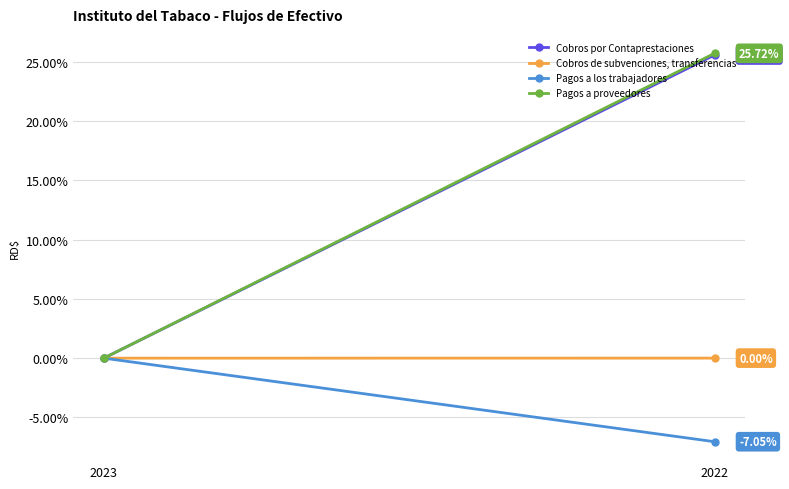

Which category has the lowest value in the Cobros por Contaprestaciones series?

2023